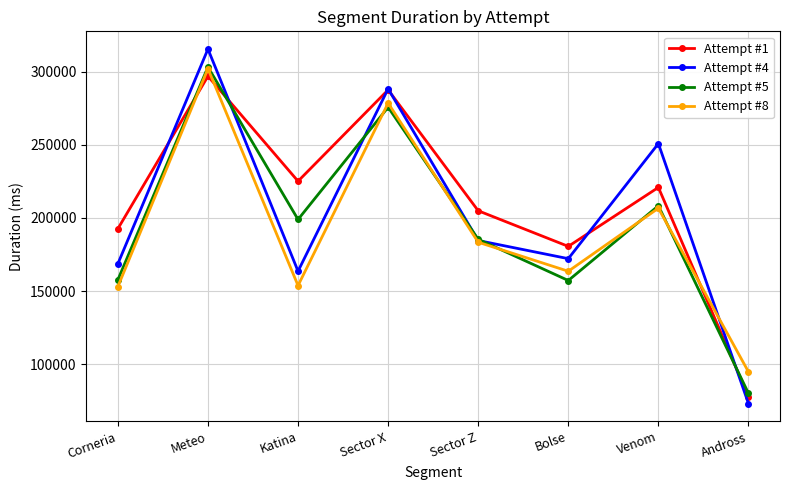

Which series has the largest total across all categories?

Attempt #1